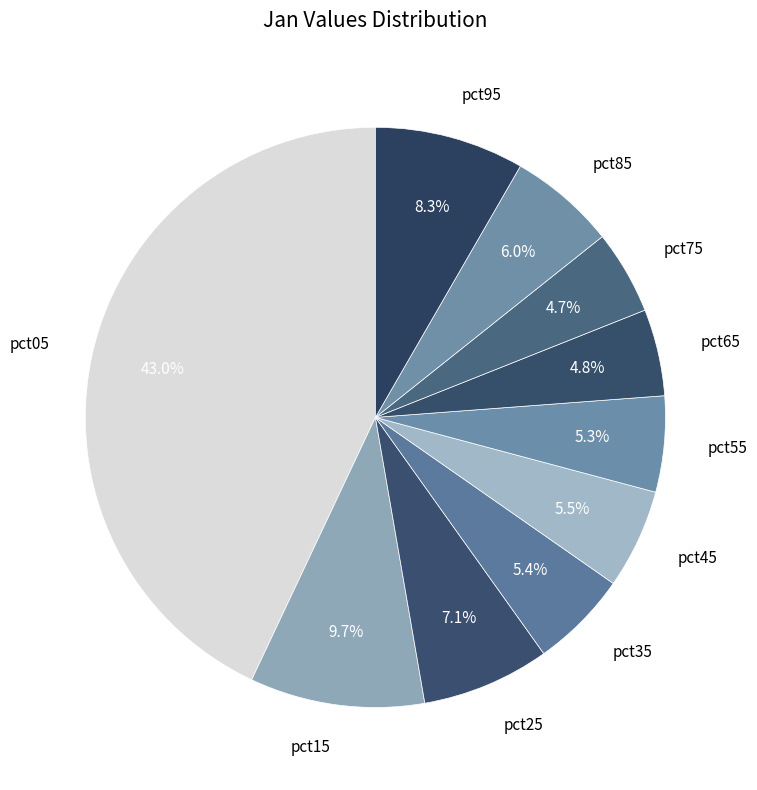

To the nearest percent, what percentage of the pie is pct35?

5%